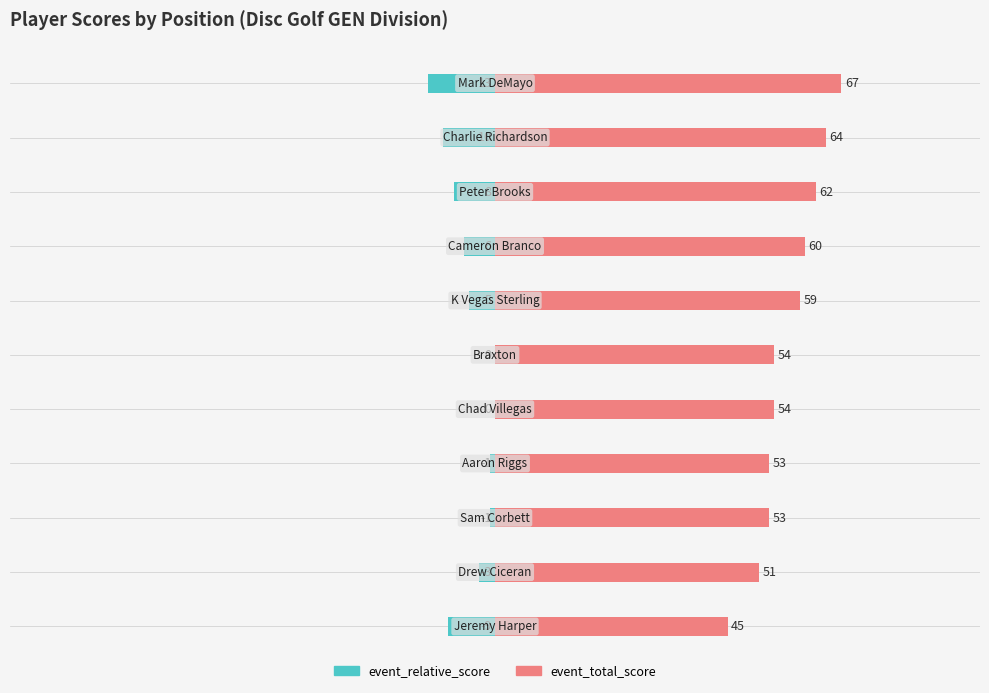

Read the event_relative_score value at 9.

-0.7